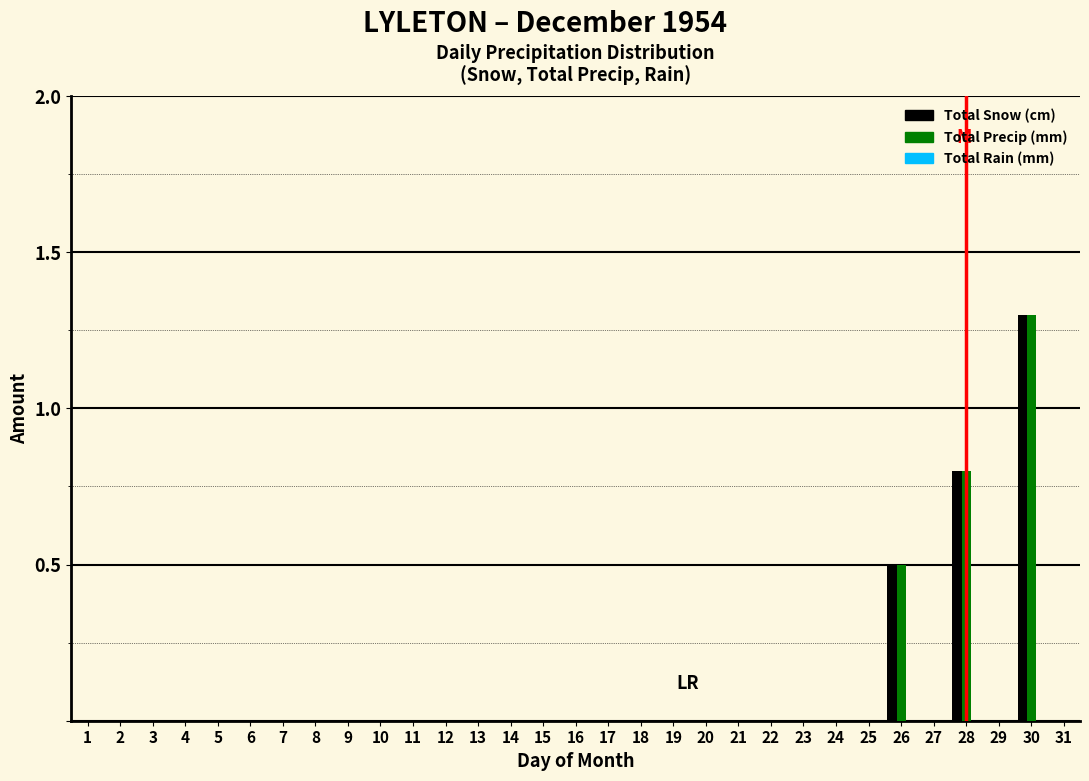

What is the maximum value for Total Precip (mm)?

1.3